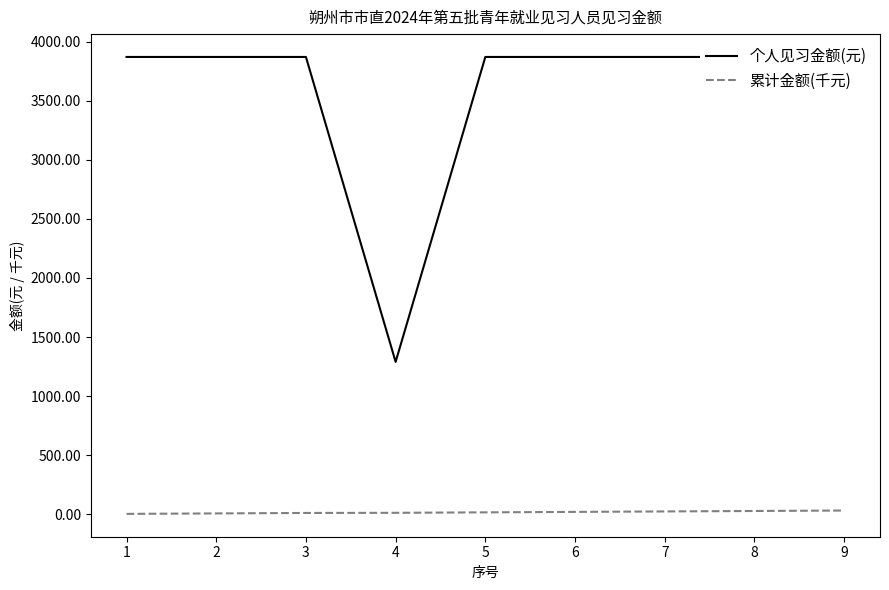

True or false: 累计金额(千元) and 个人见习金额(元) intersect in this chart.

False